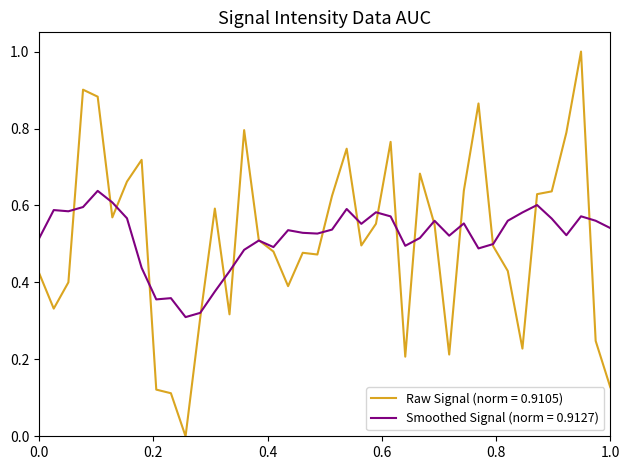

What is the maximum value for Raw Signal (norm = 0.9105)?

1.0